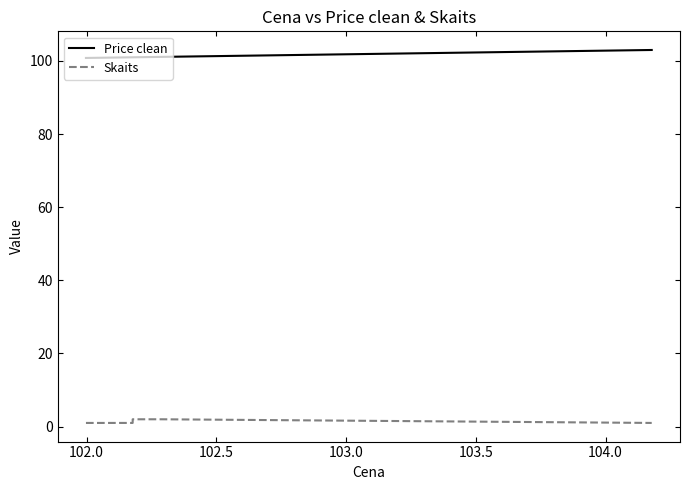

List the series in order of their overall mean, lowest first.

Skaits, Price clean